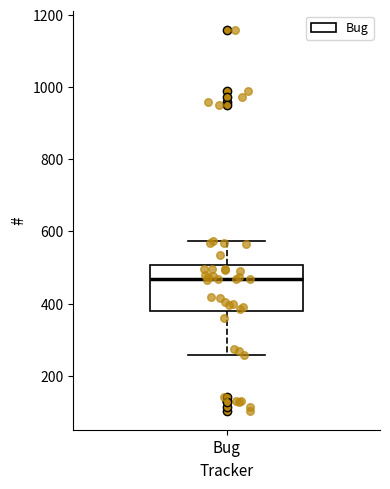

Read this box plot against the y-axis: the position of the median line, the range covered by the box, and the ends of both whiskers. The values are not printed on the chart, so give them approximately, as read against the axis.

median 460, box 380 to 500, whiskers 260 to 580